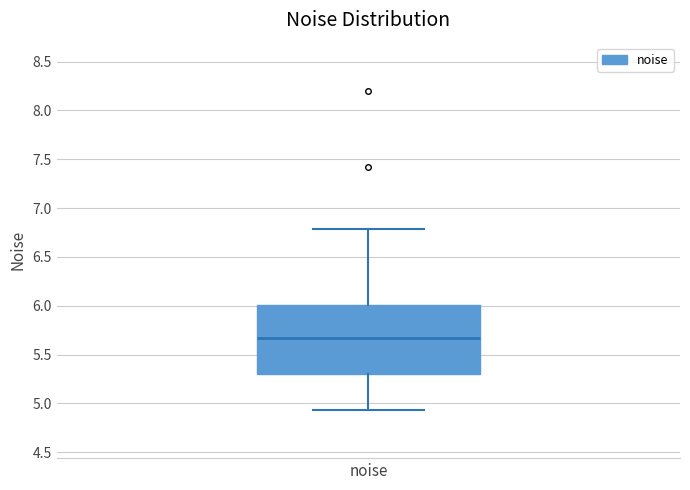

Read this box plot against the y-axis: the position of the median line, the range covered by the box, and the ends of both whiskers. The values are not printed on the chart, so give them approximately, as read against the axis.

median 5.65, box 5.30 to 6.00, whiskers 4.95 to 6.80